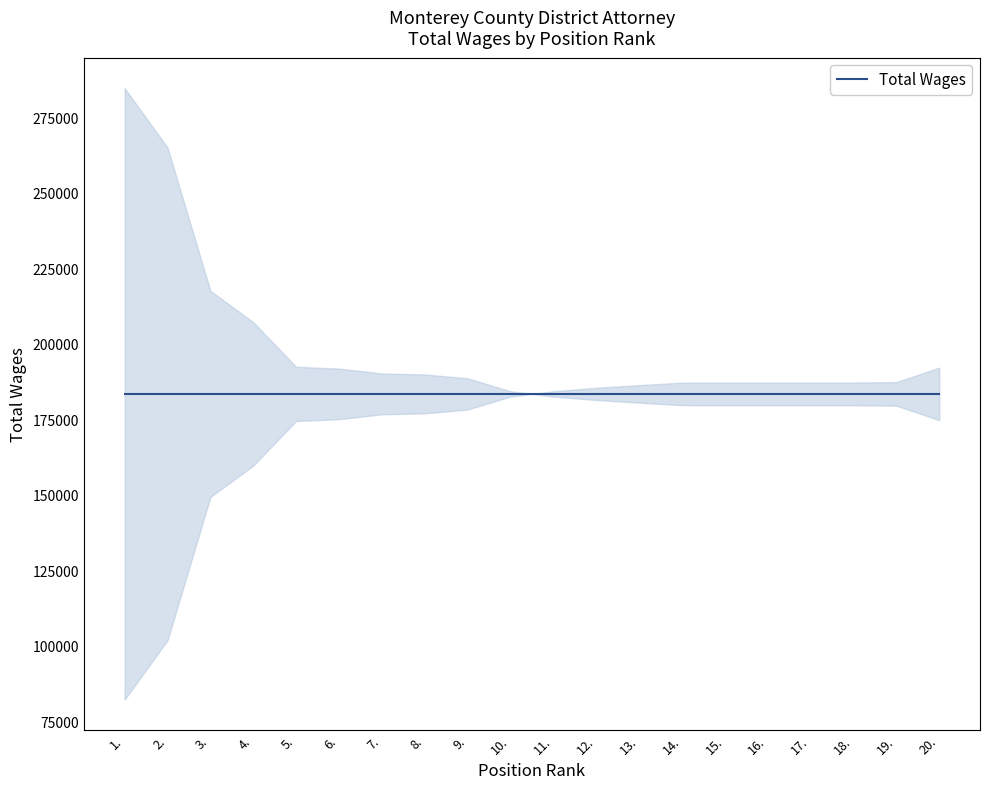

List the labels in order of value, largest first.

1., 2., 3., 4., 5., 6., 7., 8., 9., 10., 11., 12., 13., 14., 15., 16., 17., 18., 19., 20.